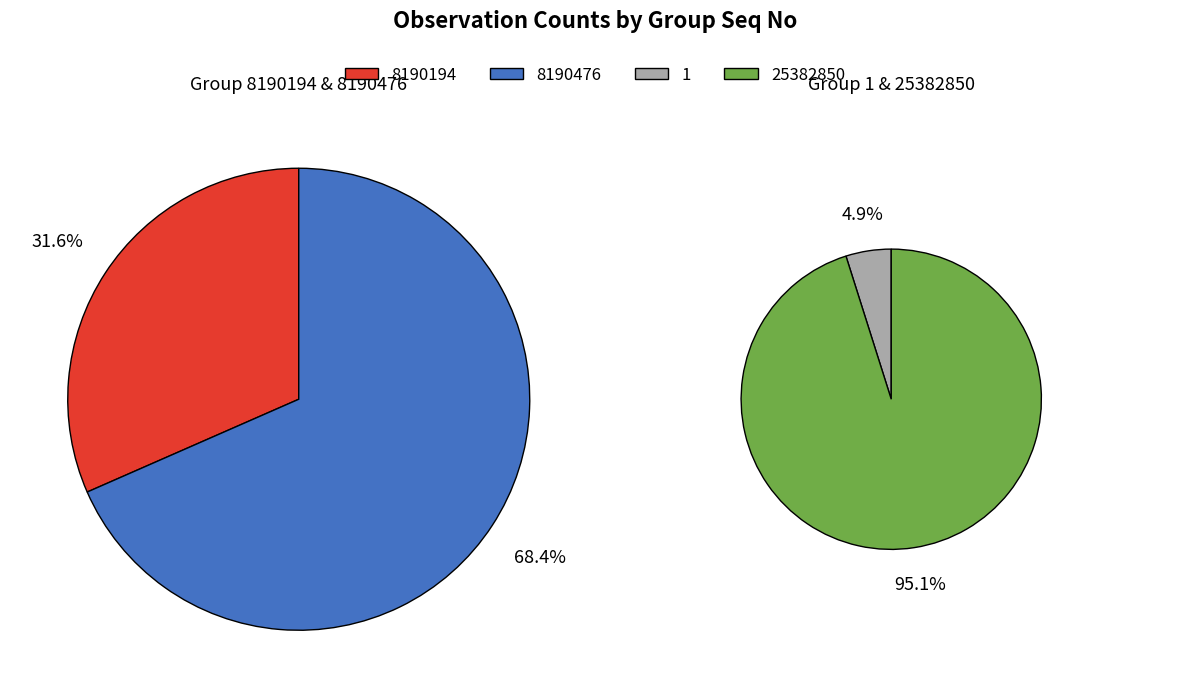

True or false: 8190476 accounts for 35% of the total.

False